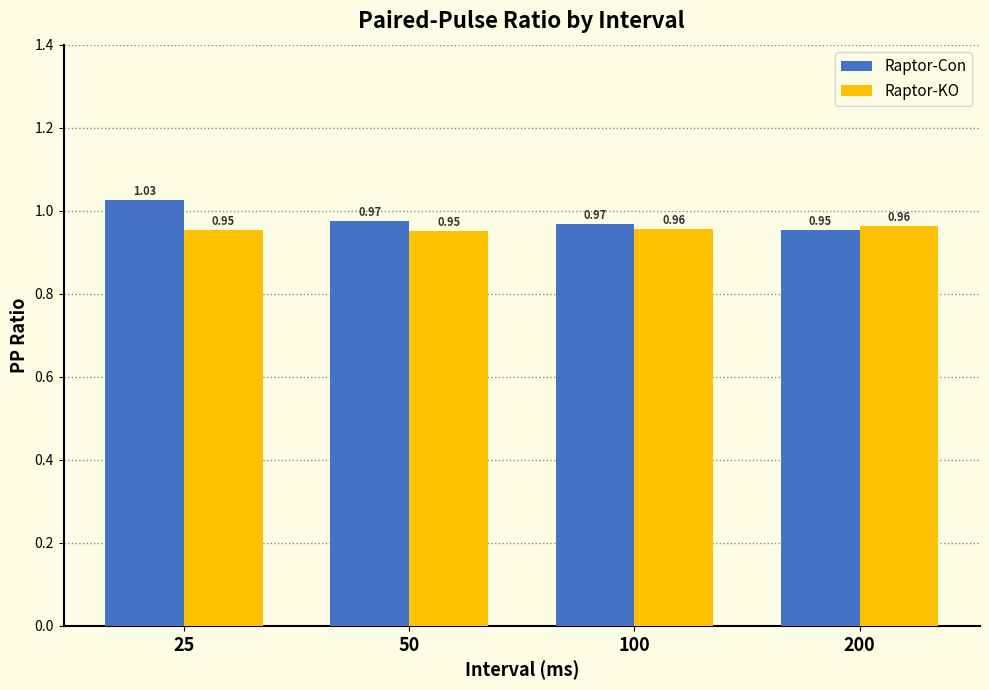

What are all the series names shown in the legend?

Raptor-Con, Raptor-KO